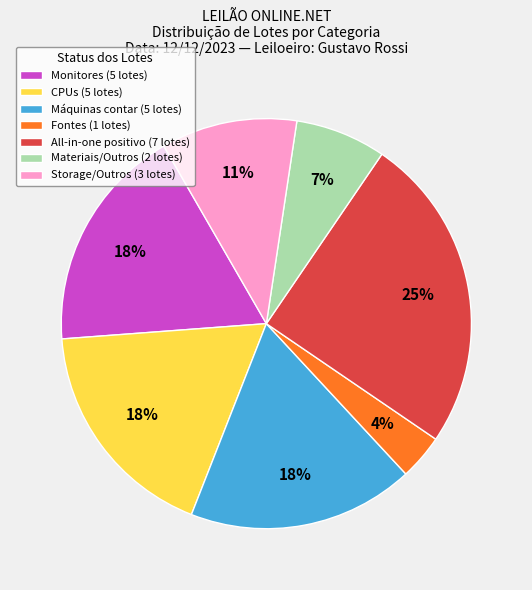

Is there a majority slice in this chart?

No